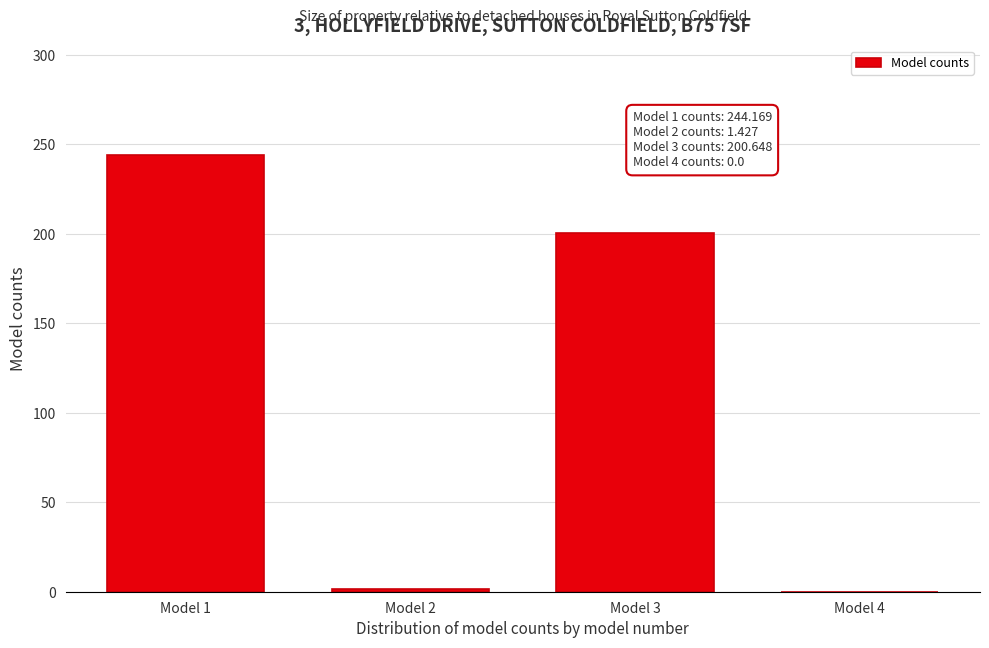

Reading left to right, list all the values displayed in this chart.

Model 1=244.2	Model 2=1.4	Model 3=200.6	Model 4=0.0